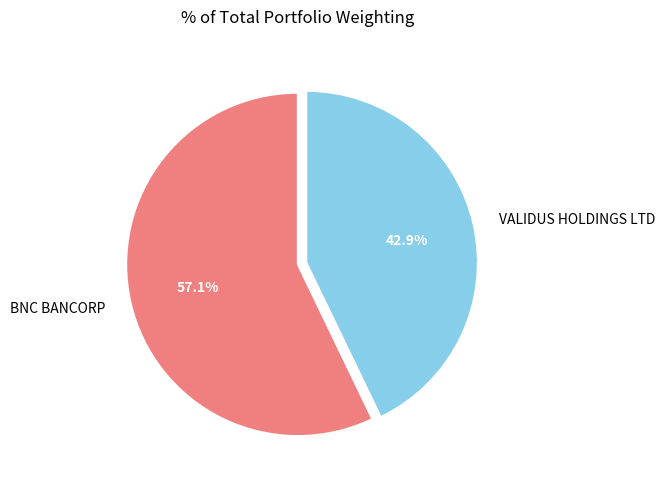

Which slice is the largest?

BNC BANCORP